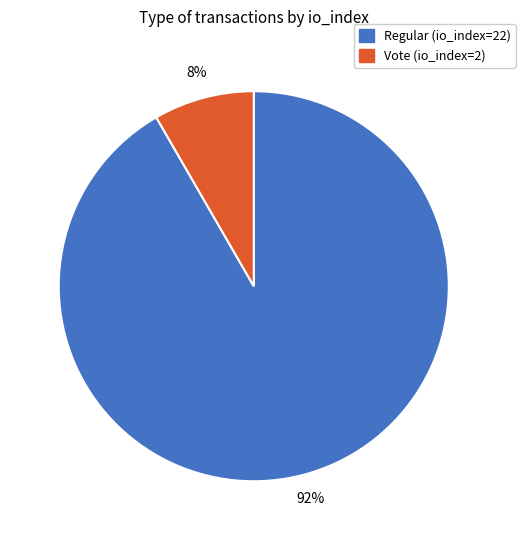

Which category has the smallest portion of the pie?

Vote (io_index=2)